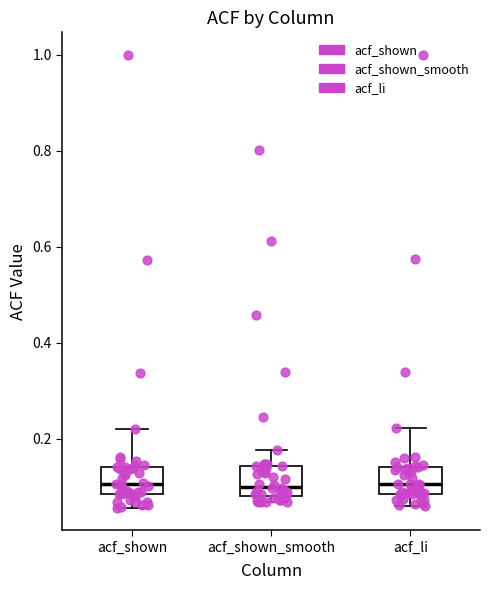

Reading left to right, transcribe this box plot: for each box, give where its median line is, the range the box spans, and where its two whiskers end, as read against the y-axis. The values are not printed on the chart, so give them approximately, as read against the axis.

acf_shown: median 0.10, box 0.08 to 0.14, whiskers 0.06 to 0.22
acf_shown_smooth: median 0.10, box 0.08 to 0.14, whiskers 0.06 to 0.18
acf_li: median 0.10, box 0.08 to 0.14, whiskers 0.06 to 0.22